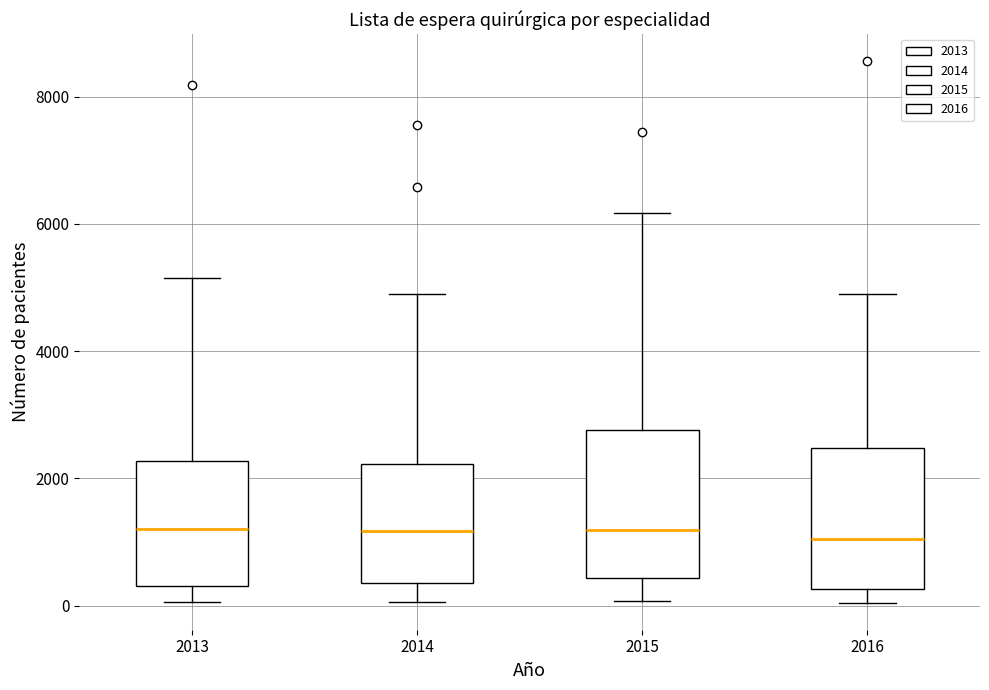

Reading left to right, read every box against the y-axis: the position of its median line, the range the box covers, and the ends of its whiskers. The values are not printed on the chart, so give them approximately, as read against the axis.

2013: median 1200, box 400 to 2200, whiskers 0 to 5200
2014: median 1200, box 400 to 2200, whiskers 0 to 4800
2015: median 1200, box 400 to 2800, whiskers 0 to 6200
2016: median 1000, box 200 to 2400, whiskers 0 to 5000